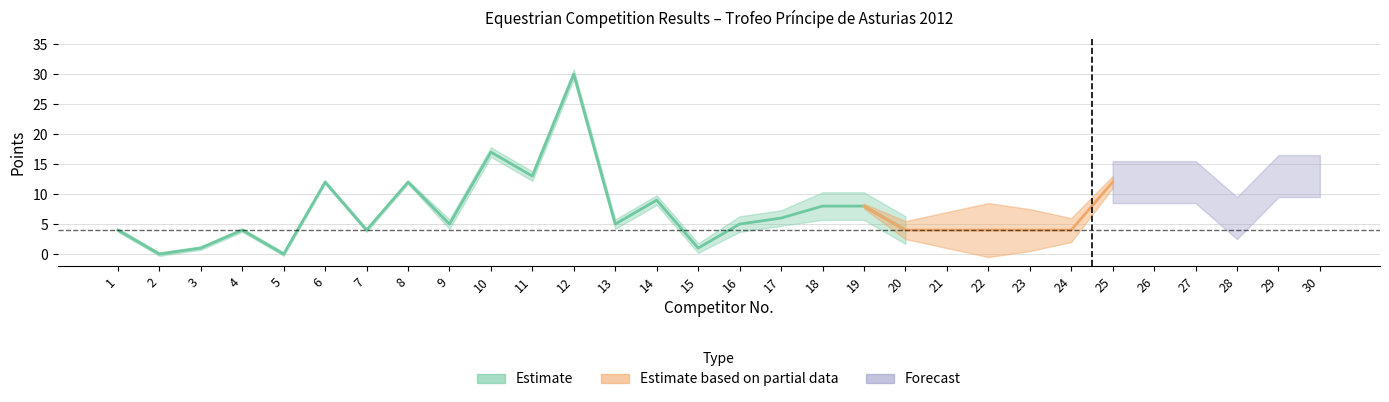

What is the total value across all series at 29?

21